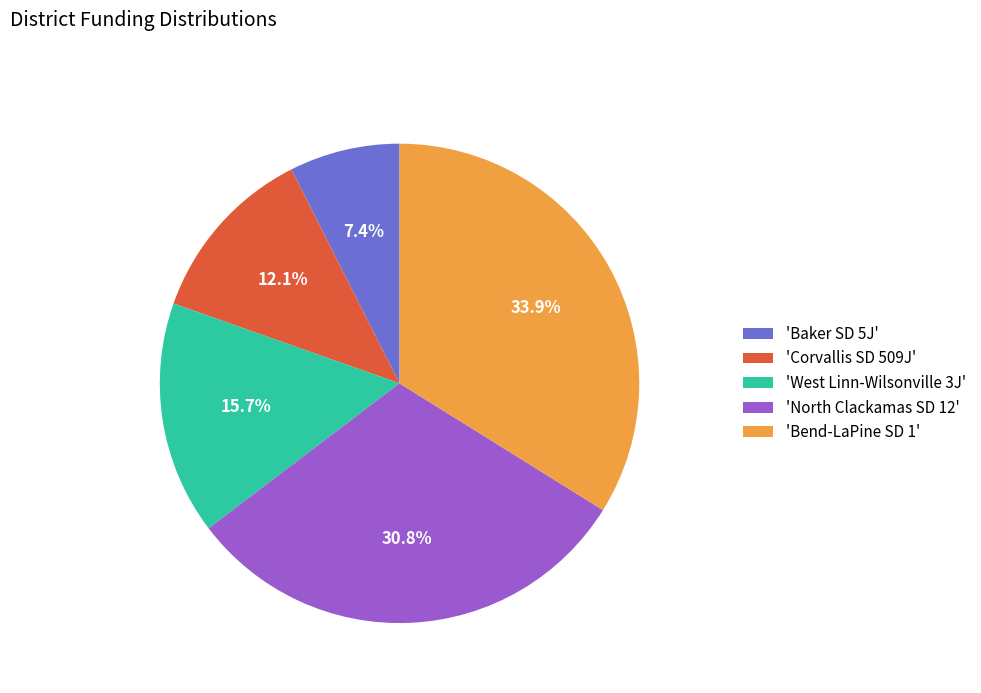

Count the number of slices in the pie.

5